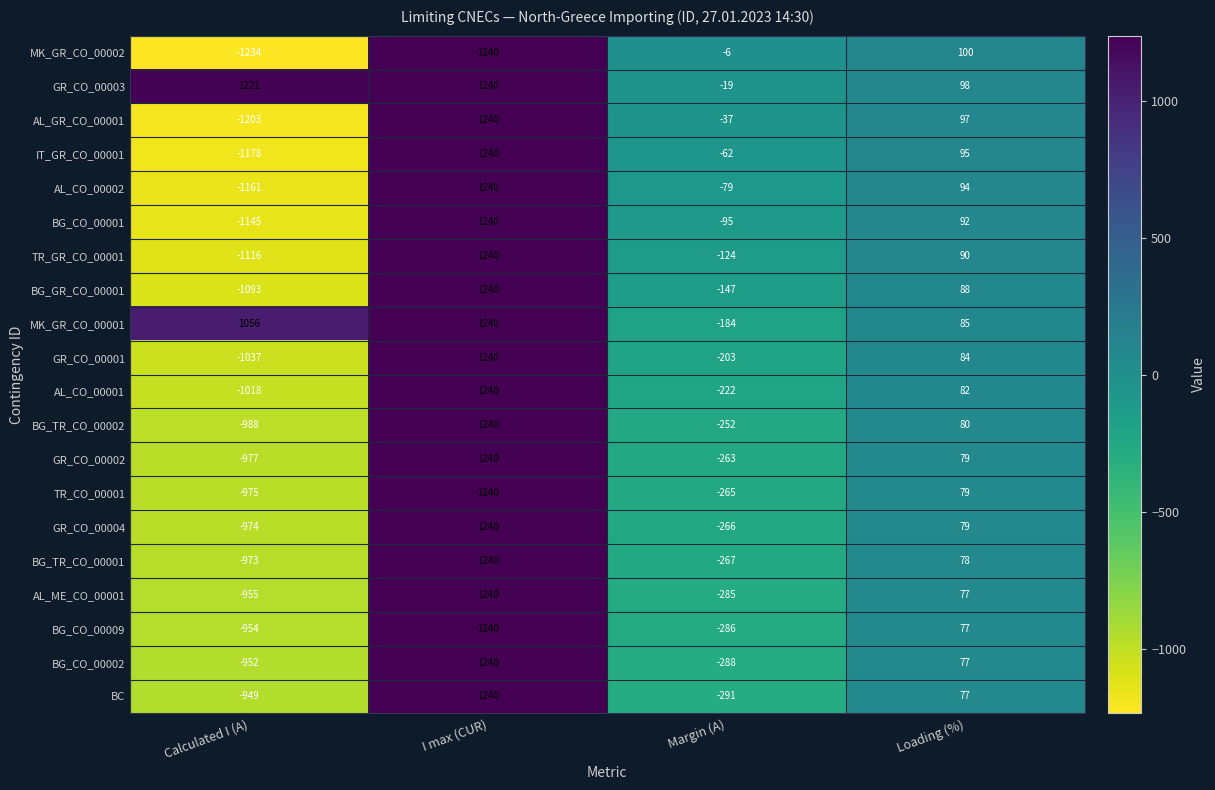

What is the average value of the IT_GR_CO_00001 series?

24